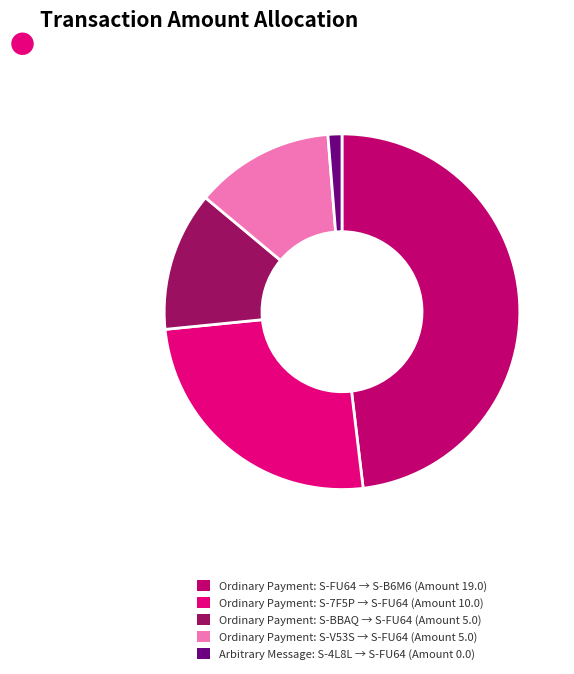

What is the ratio of the value at Ordinary Payment: S-7F5P → S-FU64 (Amount 10.0) to the value at Ordinary Payment: S-V53S → S-FU64 (Amount 5.0)?

2.0